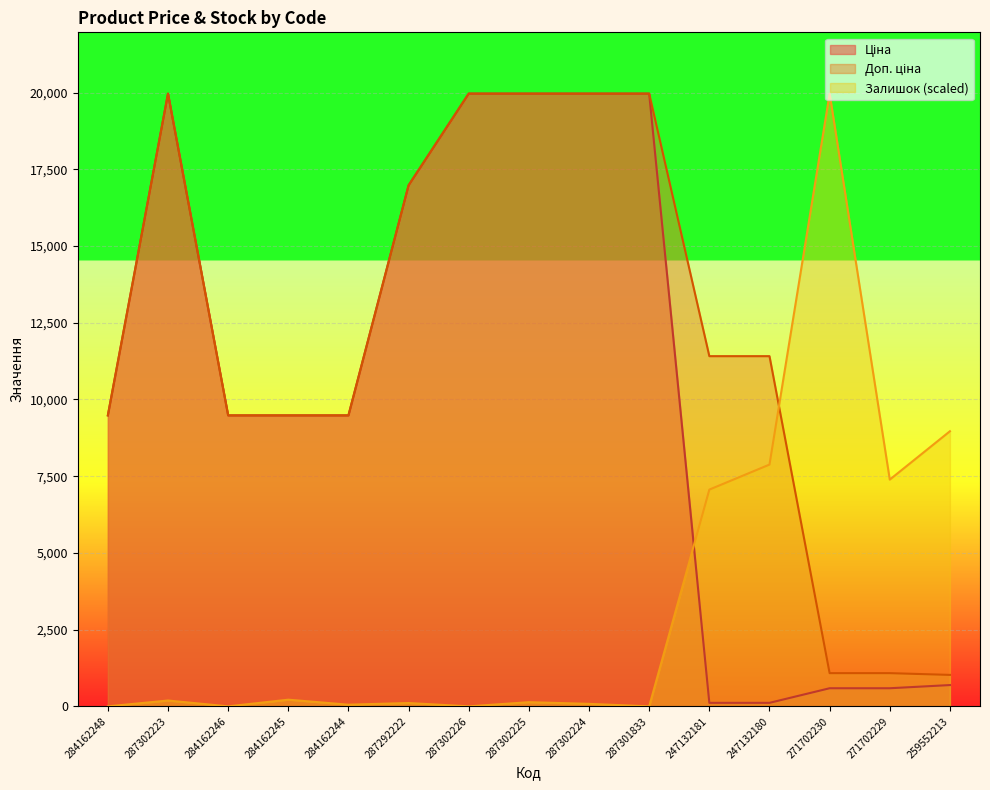

What is the average value of the Ціна series?

10454.6